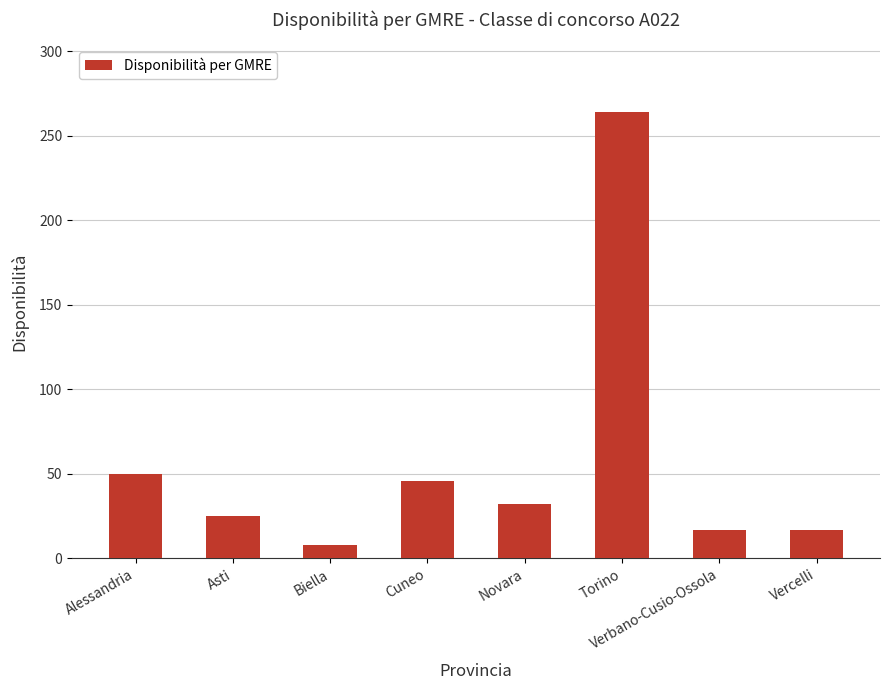

What is the ratio of the value at Verbano-Cusio-Ossola to the value at Cuneo?

0.4